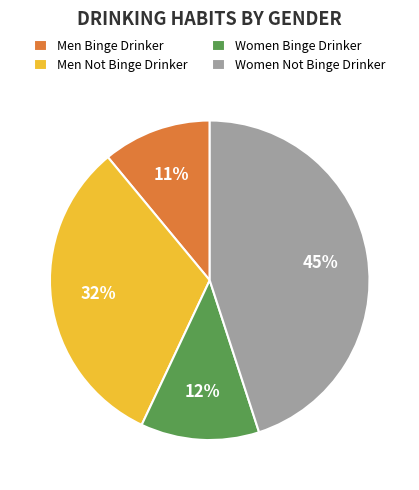

Which category has the biggest portion of the pie?

Women Not Binge Drinker